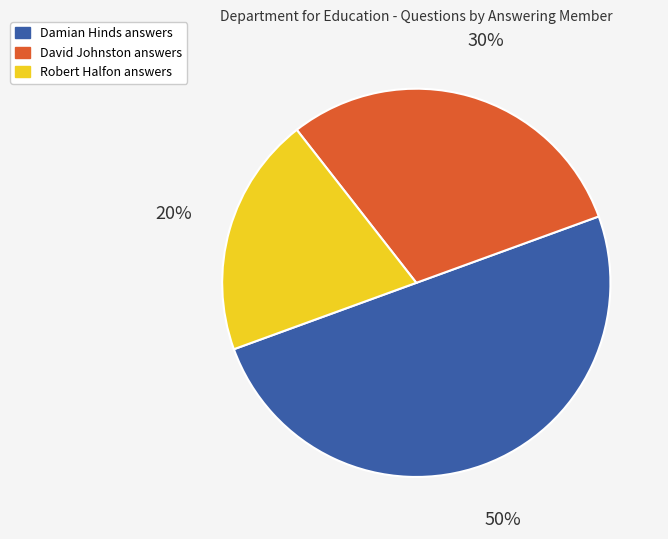

To the nearest percent, what is the average slice percentage?

33%